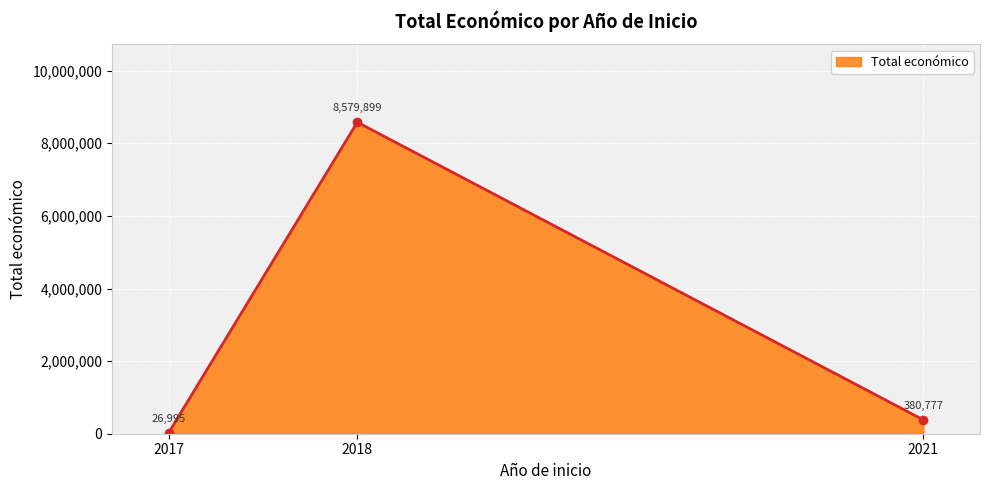

What is the sum of the values at 2017 and 2018?

8606894